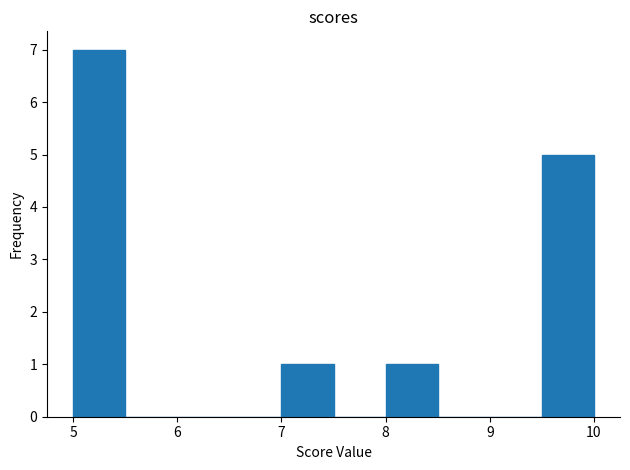

Over which range of the x-axis is the bar tallest?

5.0 to 5.5